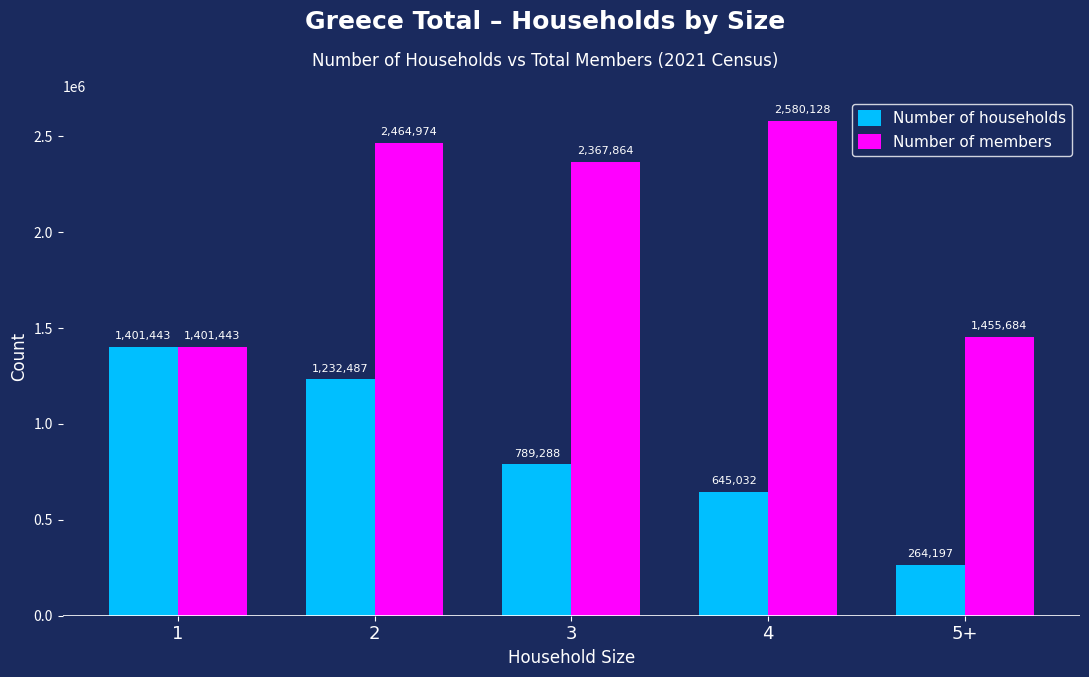

Rank the series by their average value, from lowest to highest.

Number of households, Number of members